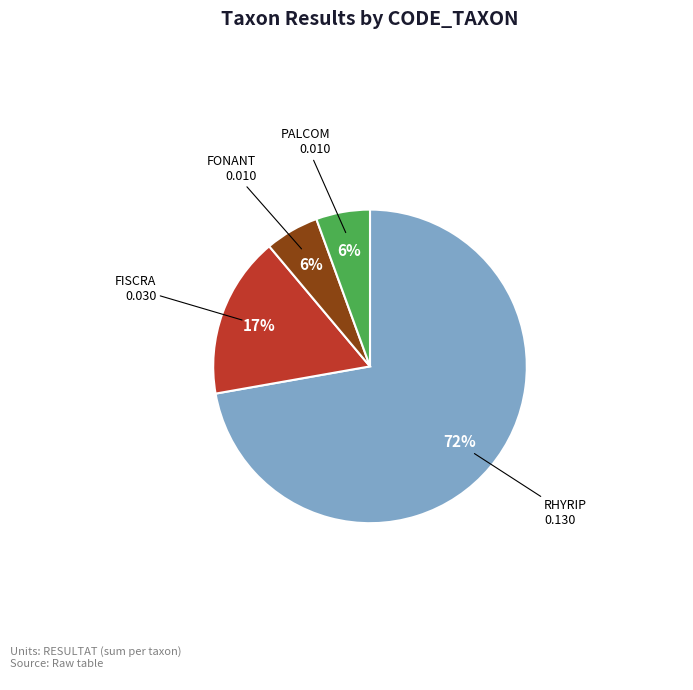

Does any single category account for the majority?

Yes